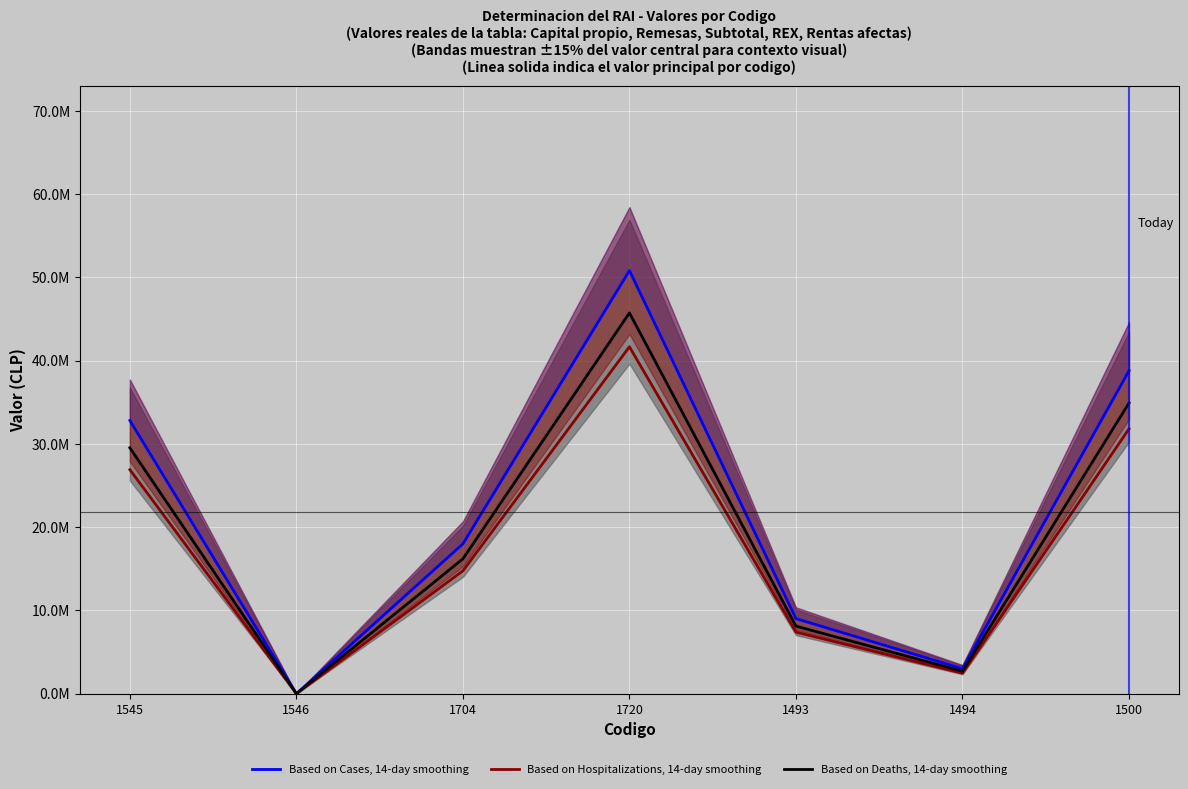

How many values in the Based on Deaths, 14-day smoothing series exceed 16200000?

3